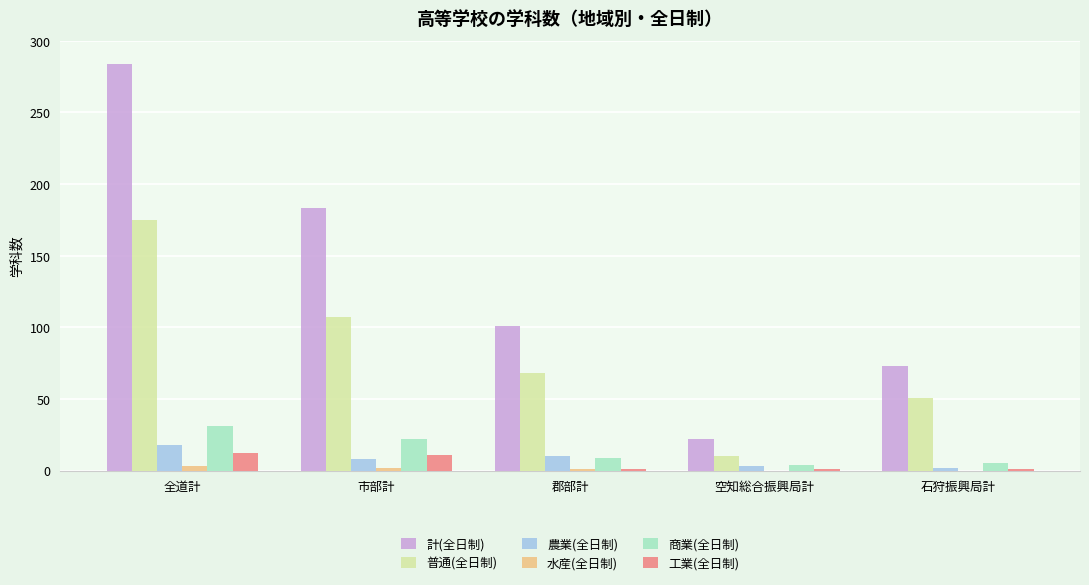

How many distinct data groups are displayed?

6